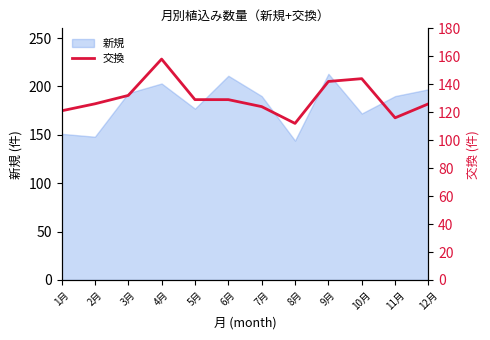

True or false: the data shows 220 at 7月.

False